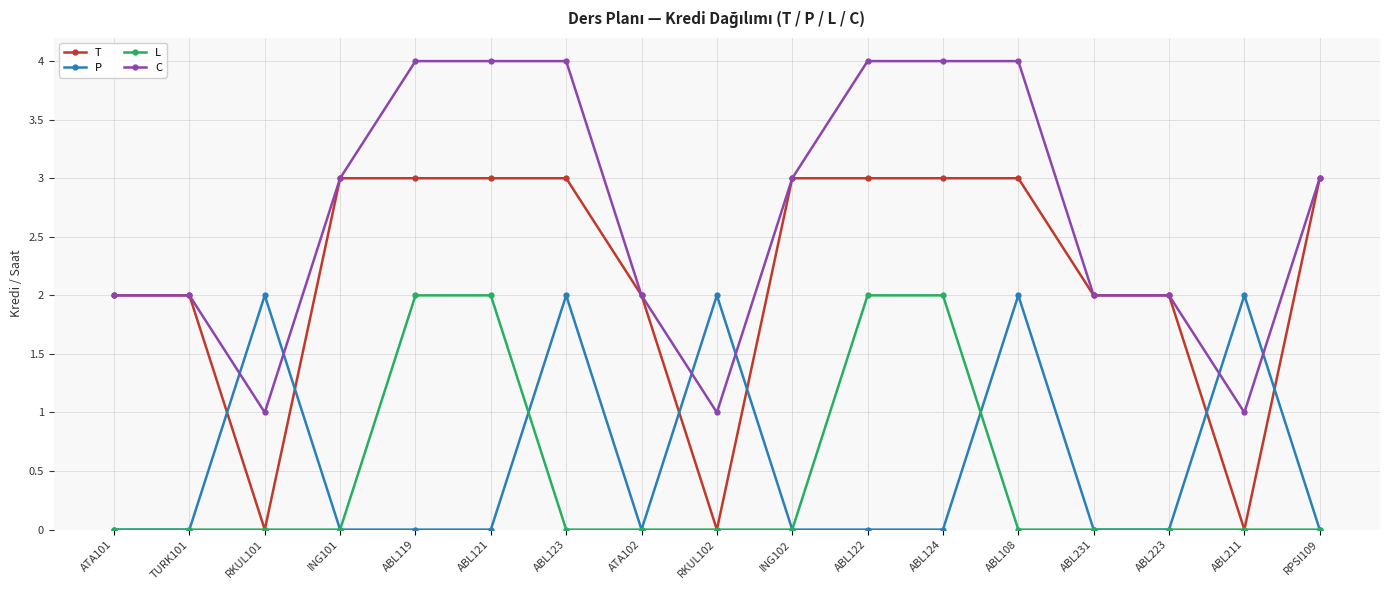

What is the difference between the highest and lowest values at ABL108?

4